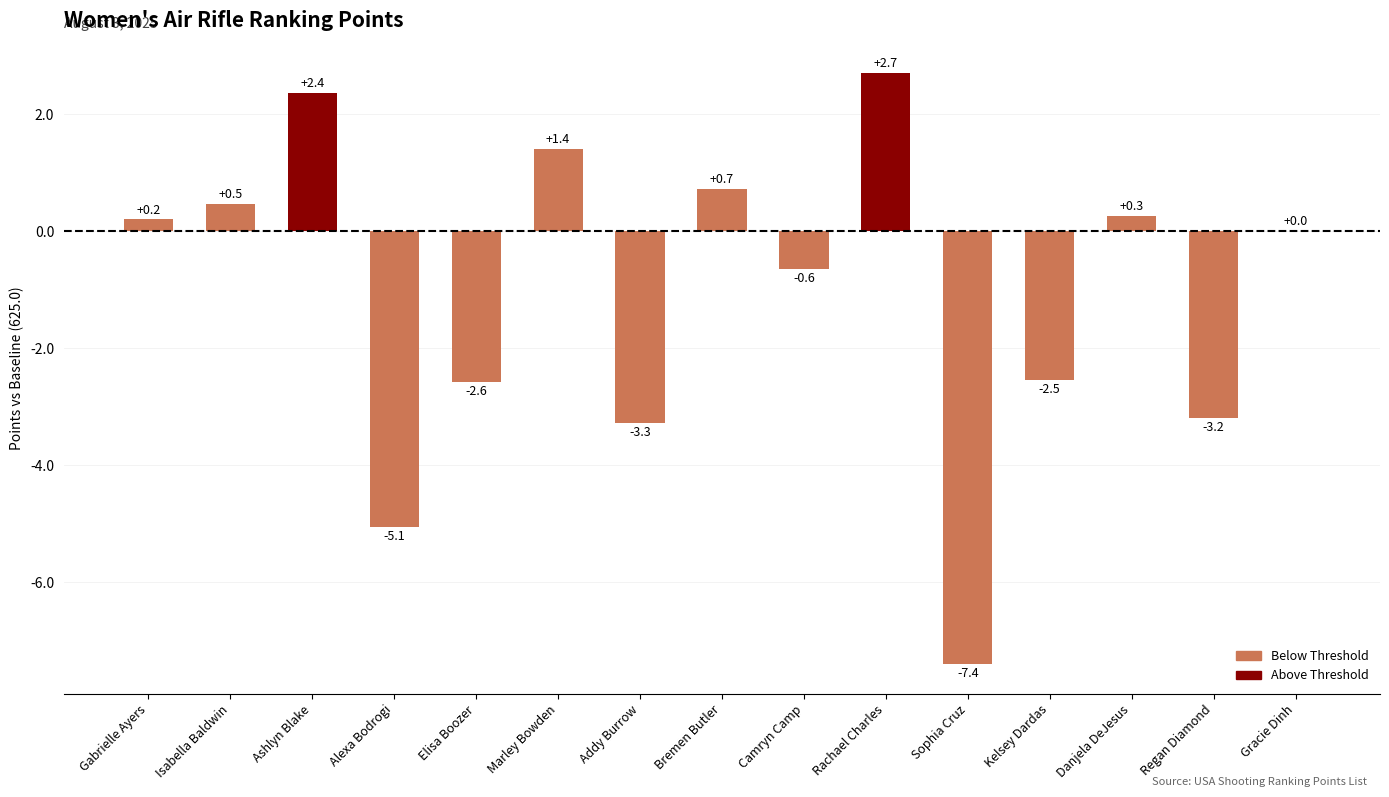

True or false: the data shows -11.0 at Sophia Cruz.

False